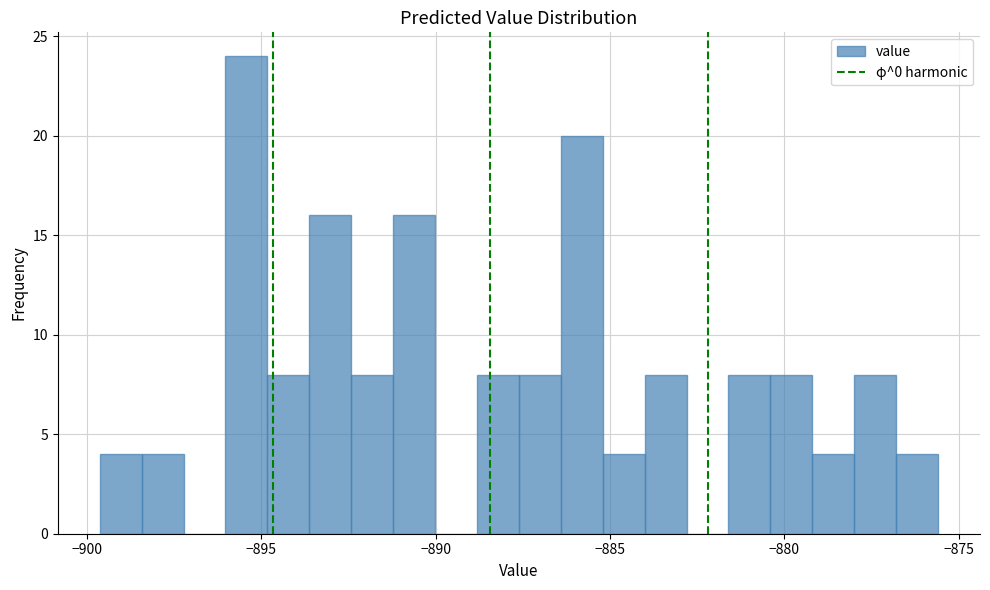

Around what value on the x-axis is the tallest bar? Give the approximate position of its centre, as read against the axis.

-895.5